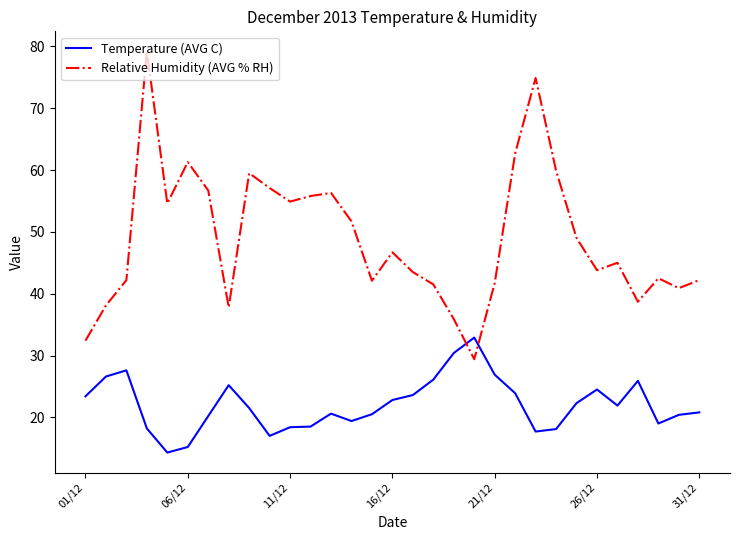

What is the average value of the Temperature (AVG C) series?

22.1